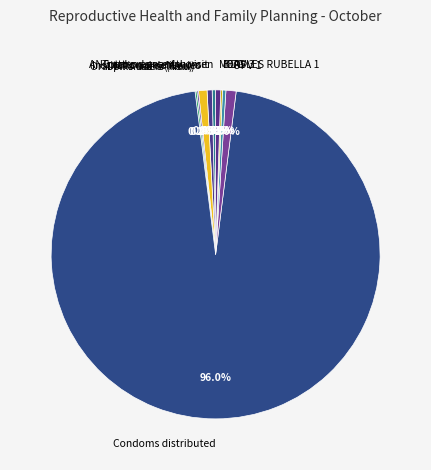

What percentage is NOT represented by Institutional deliveries?

99.2%